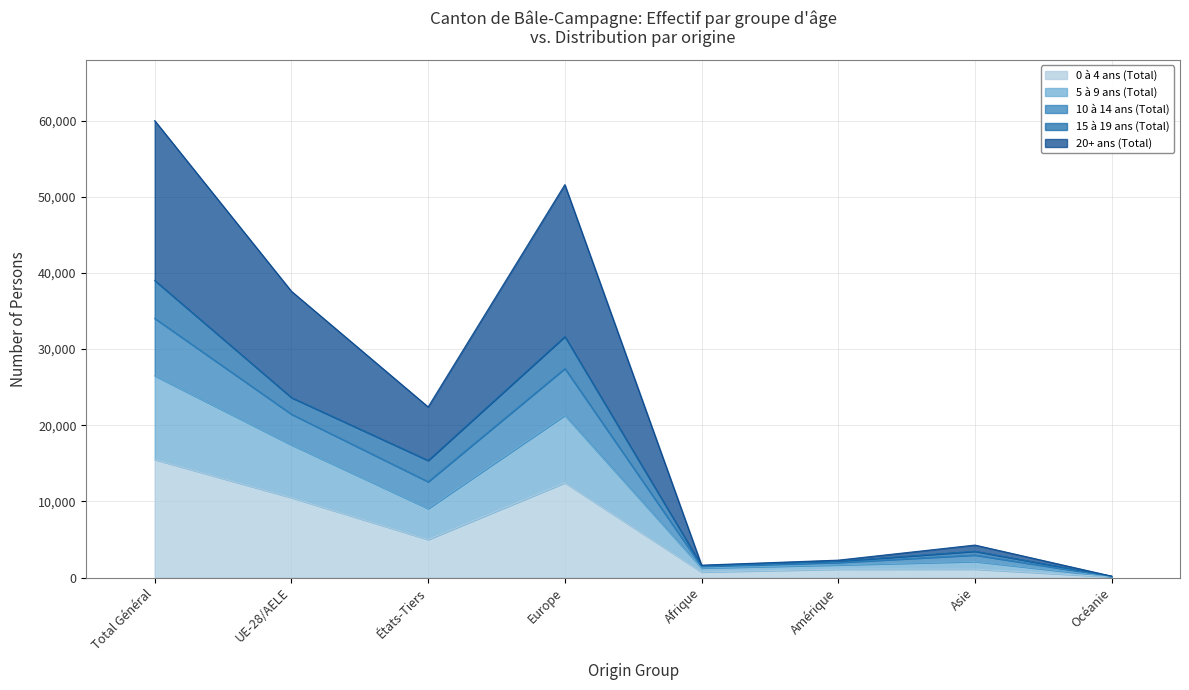

Which category has the highest value in the 0 à 4 ans (Total) series?

Total Général